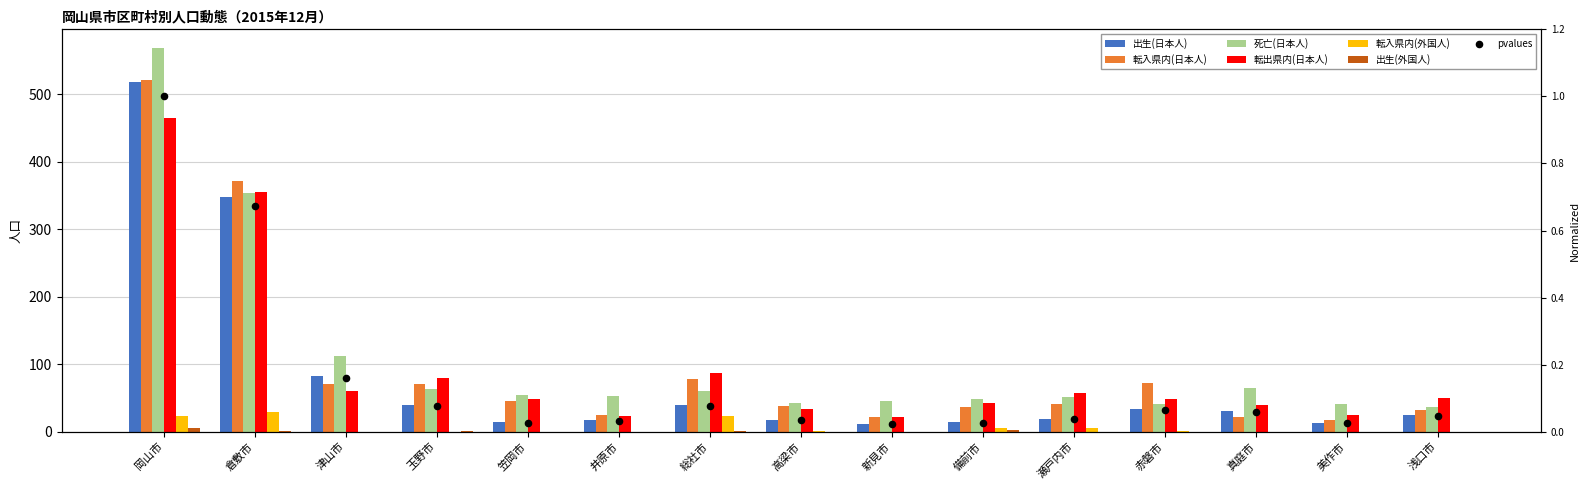

Which series reaches the maximum Y coordinate?

死亡(日本人)